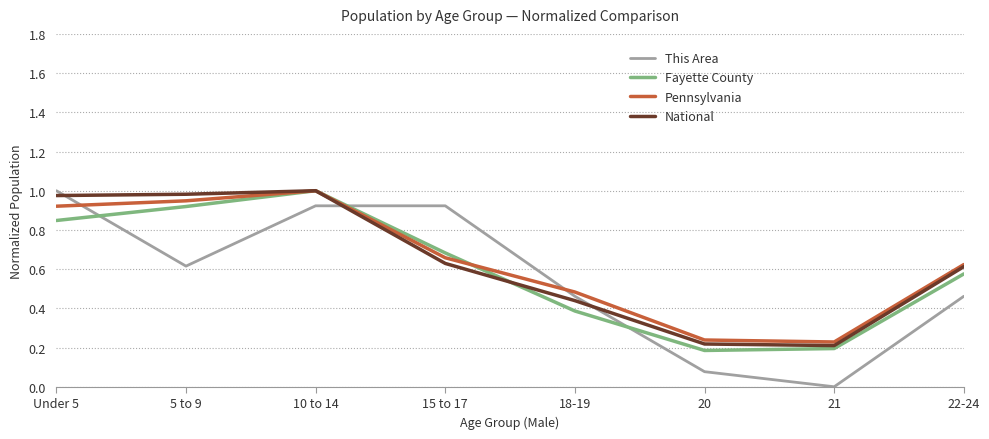

How many intersections are there between This Area and Fayette County?

3